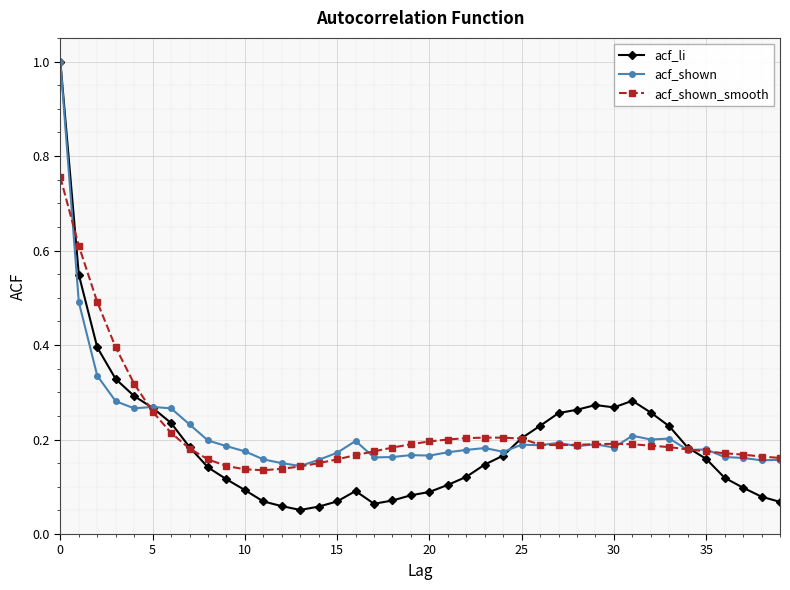

What is the maximum value for acf_shown?

1.0